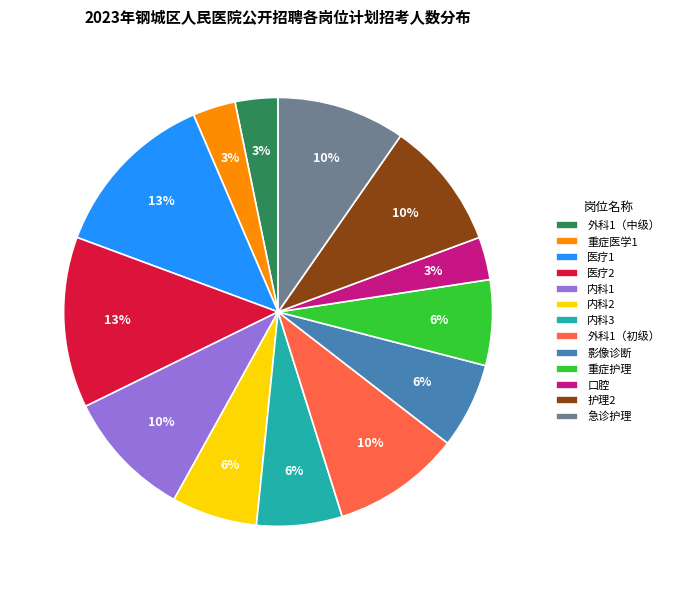

To the nearest percent, what is the average slice percentage?

8%